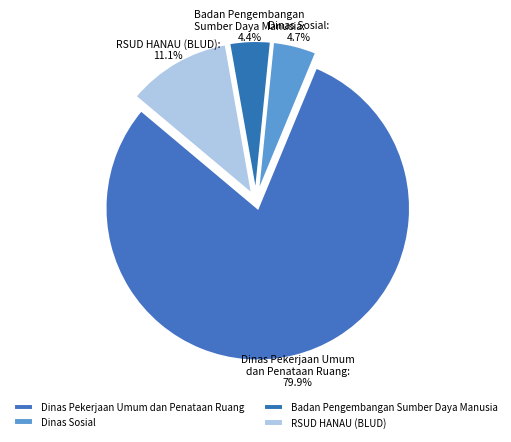

Do Dinas Sosial and Dinas Pekerjaan Umum dan Penataan Ruang together represent more than half of the pie?

Yes